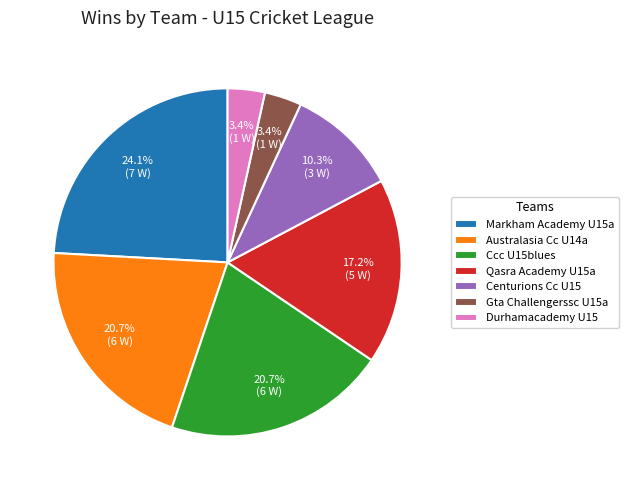

To the nearest percent, what is the difference between the largest and smallest slice percentages?

21%